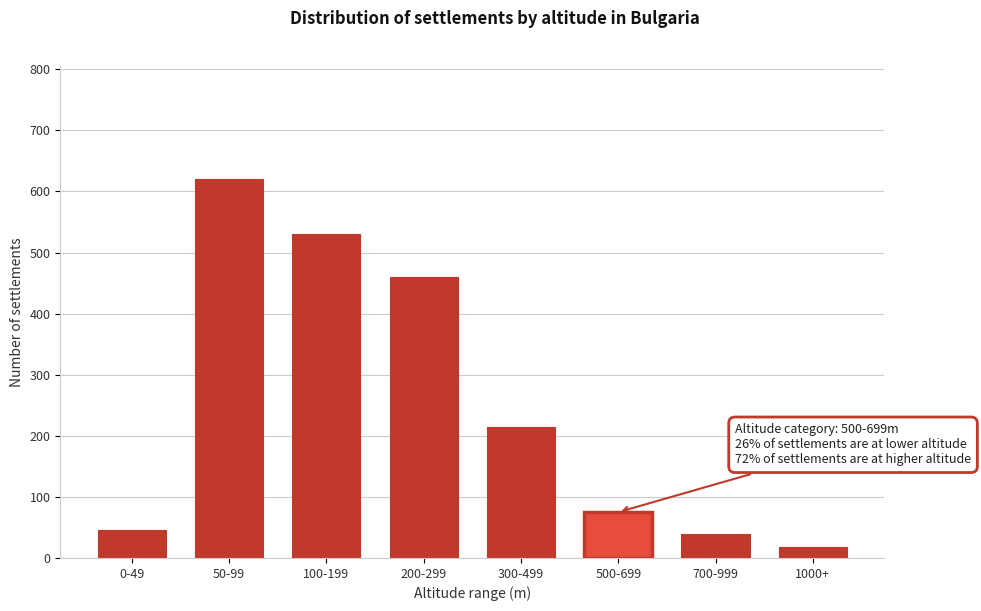

Reading right to left, what are all the values shown in this chart?

18	40	75	215	460	530	620	45